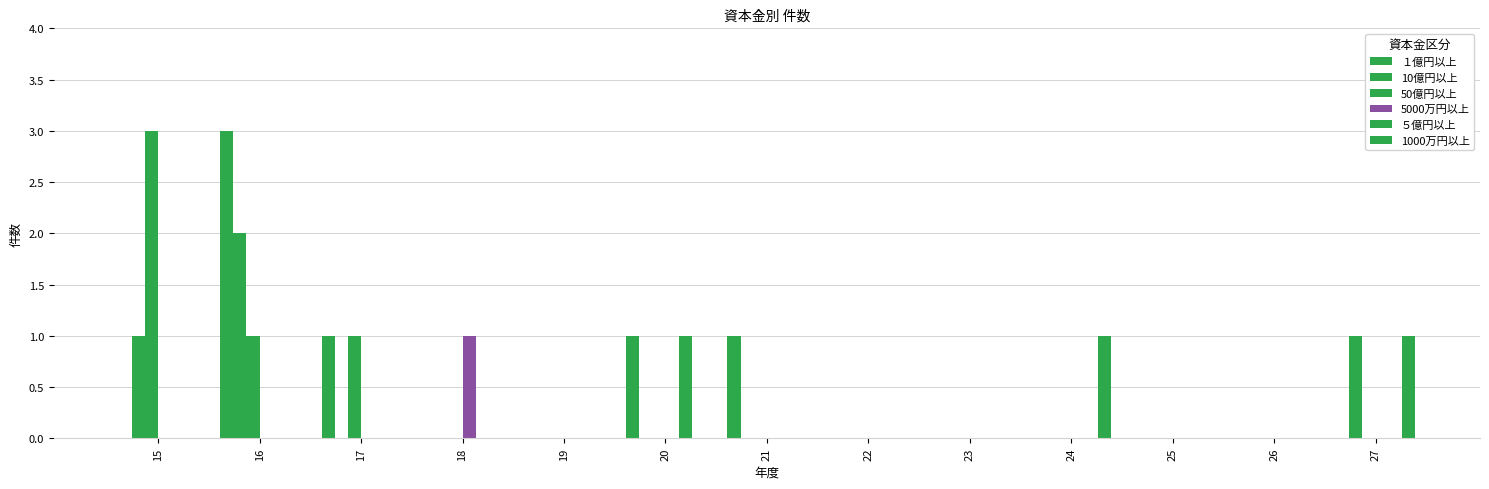

How many groups of bars are there?

13